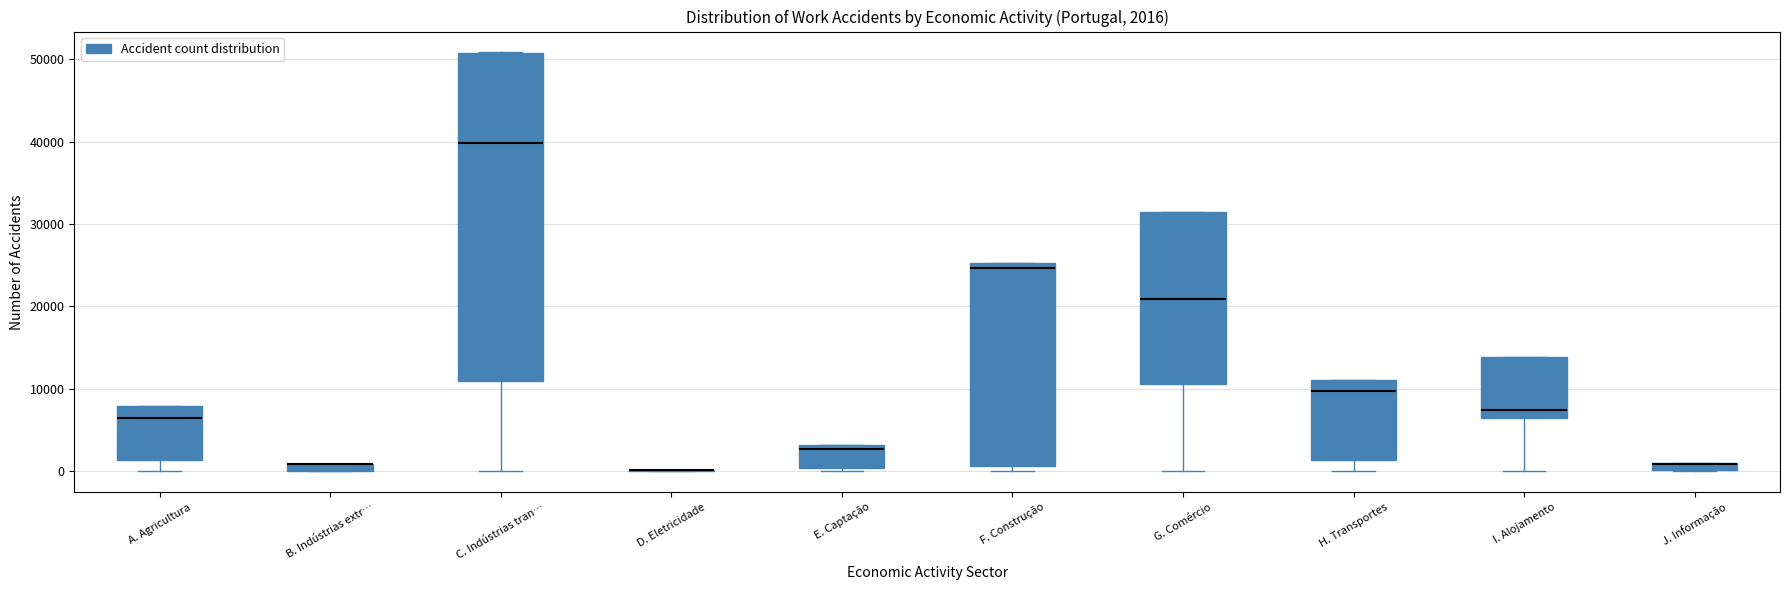

Comparing the boxes themselves (not the whiskers), which one is the tallest?

C. Indústrias tran…